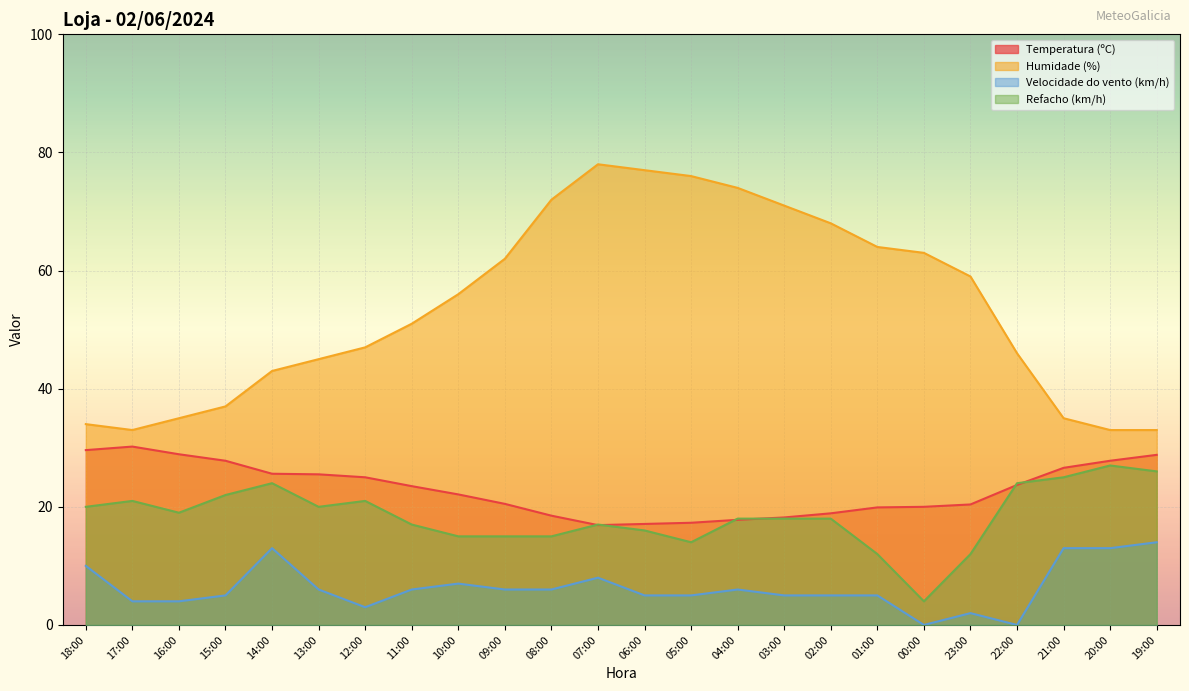

Which category has the highest value across all series?

07:00